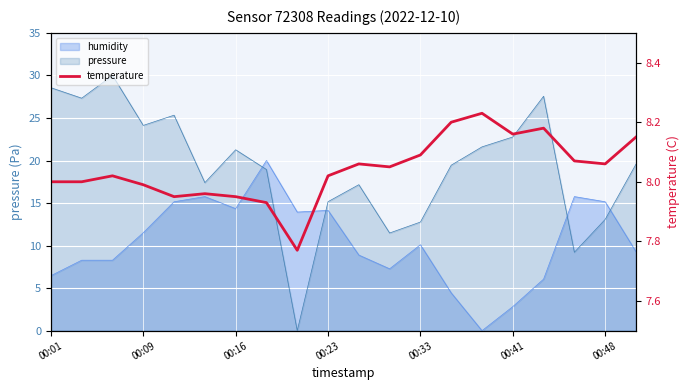

Which has a higher value, 00:41 or 00:23?

00:41